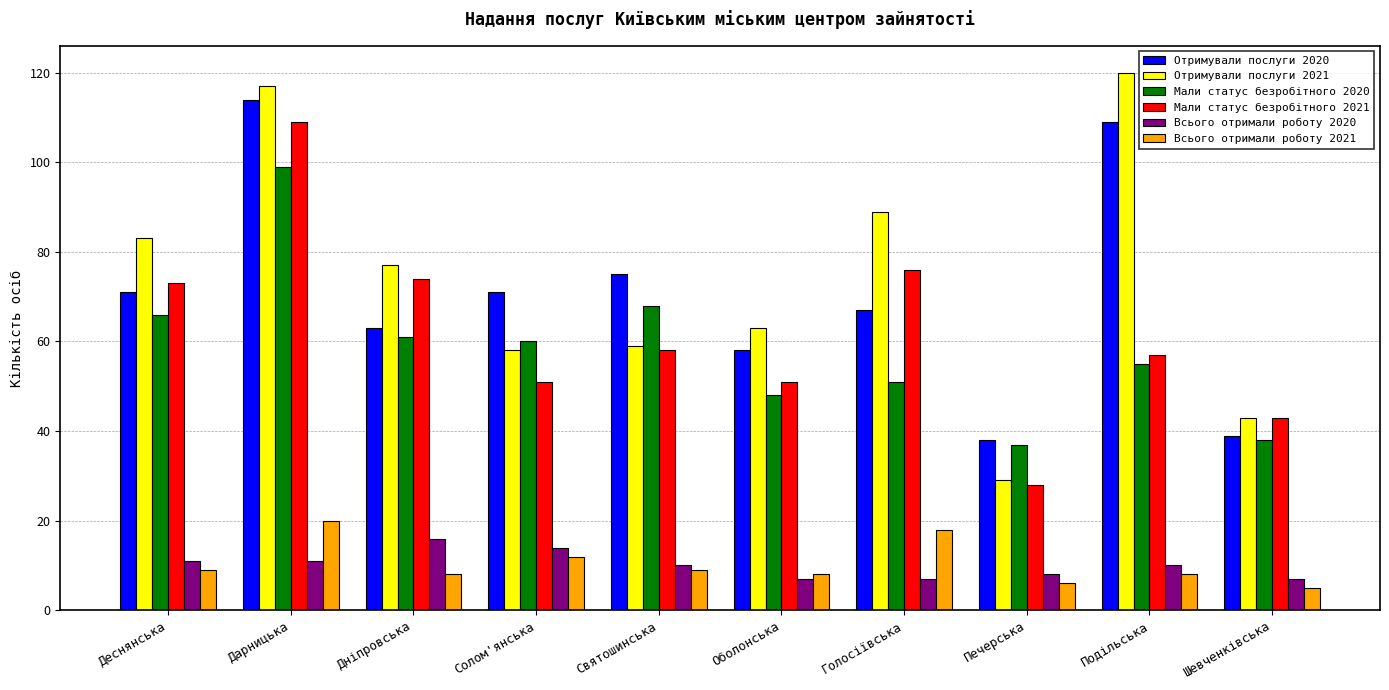

Reading left to right, transcribe all the data shown in this chart.

Отримували послуги 2020: Деснянська=71	Дарницька=114	Дніпровська=63	Солом'янська=71	Святошинська=75	Оболонська=58	Голосіївська=67	Печерська=38	Подільська=109	Шевченківська=39
Отримували послуги 2021: Деснянська=83	Дарницька=117	Дніпровська=77	Солом'янська=58	Святошинська=59	Оболонська=63	Голосіївська=89	Печерська=29	Подільська=120	Шевченківська=43
Мали статус безробітного 2020: Деснянська=66	Дарницька=99	Дніпровська=61	Солом'янська=60	Святошинська=68	Оболонська=48	Голосіївська=51	Печерська=37	Подільська=55	Шевченківська=38
Мали статус безробітного 2021: Деснянська=73	Дарницька=109	Дніпровська=74	Солом'янська=51	Святошинська=58	Оболонська=51	Голосіївська=76	Печерська=28	Подільська=57	Шевченківська=43
Всього отримали роботу 2020: Деснянська=11	Дарницька=11	Дніпровська=16	Солом'янська=14	Святошинська=10	Оболонська=7	Голосіївська=7	Печерська=8	Подільська=10	Шевченківська=7
Всього отримали роботу 2021: Деснянська=9	Дарницька=20	Дніпровська=8	Солом'янська=12	Святошинська=9	Оболонська=8	Голосіївська=18	Печерська=6	Подільська=8	Шевченківська=5